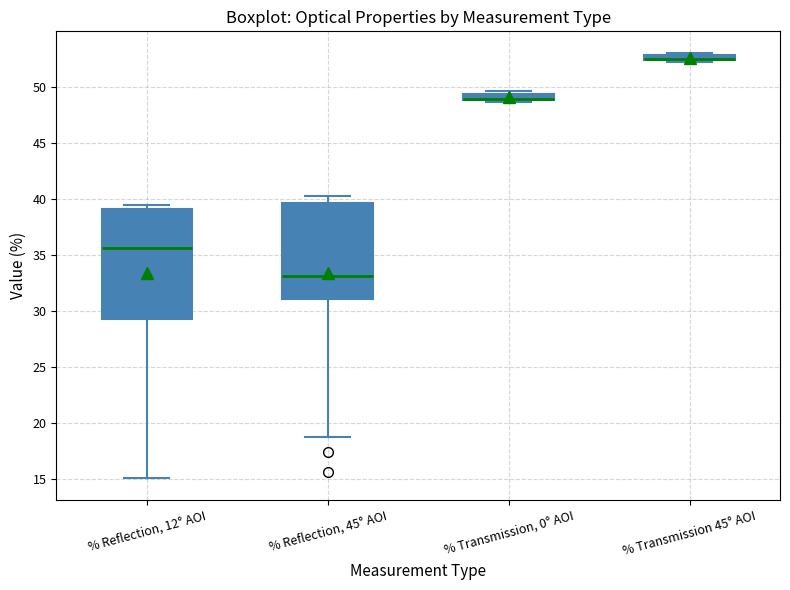

Where is the upper edge of the box for % Reflection, 12° AOI on the y-axis? The values are not printed on the chart, so give them approximately, as read against the axis.

39.0